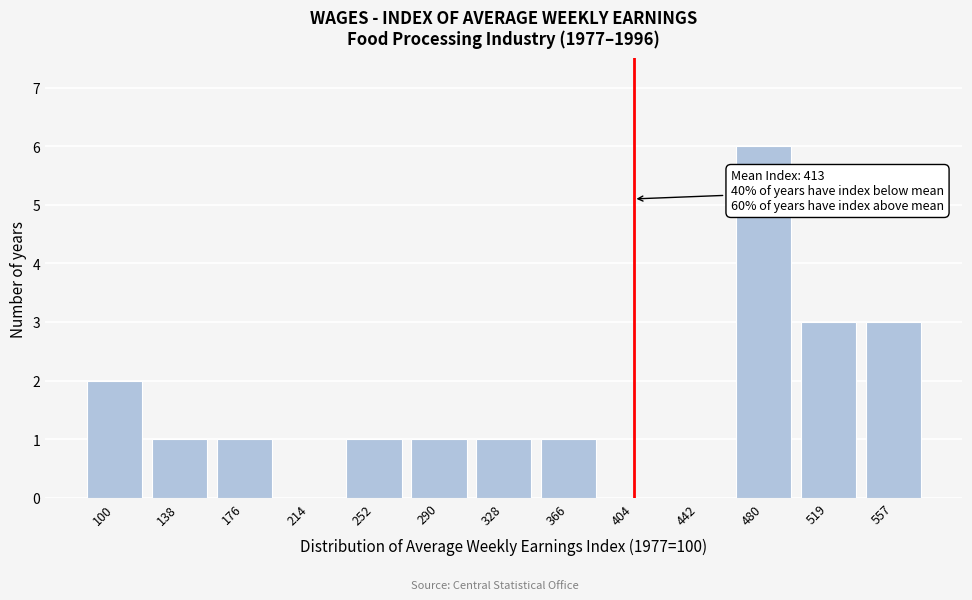

Reading left to right, list all the values displayed in this chart.

100=2	138=1	176=1	214=0	252=1	290=1	328=1	366=1	404=0	442=0	480=6	519=3	557=3